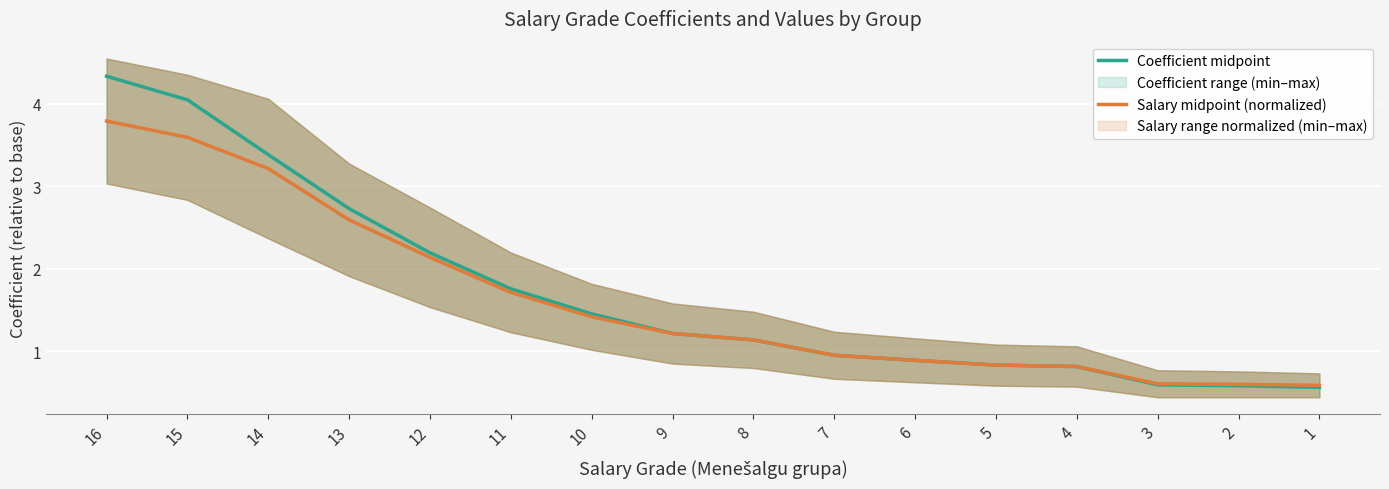

Is it true that Salary midpoint (normalized) equals 0.4 at 8?

False